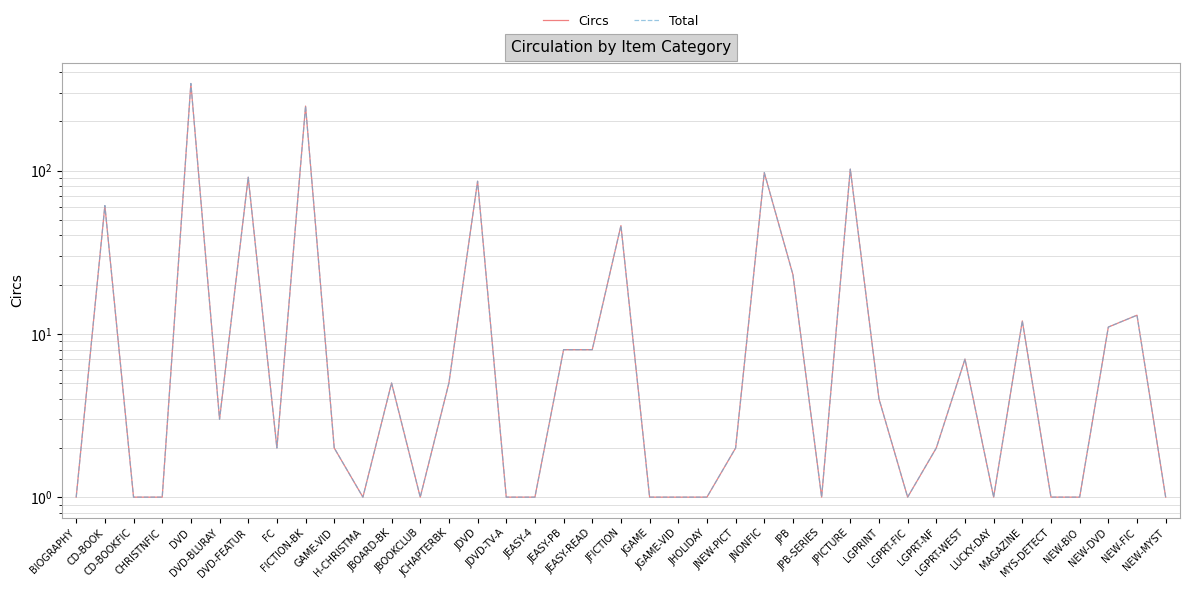

What position from the right is FC?

32